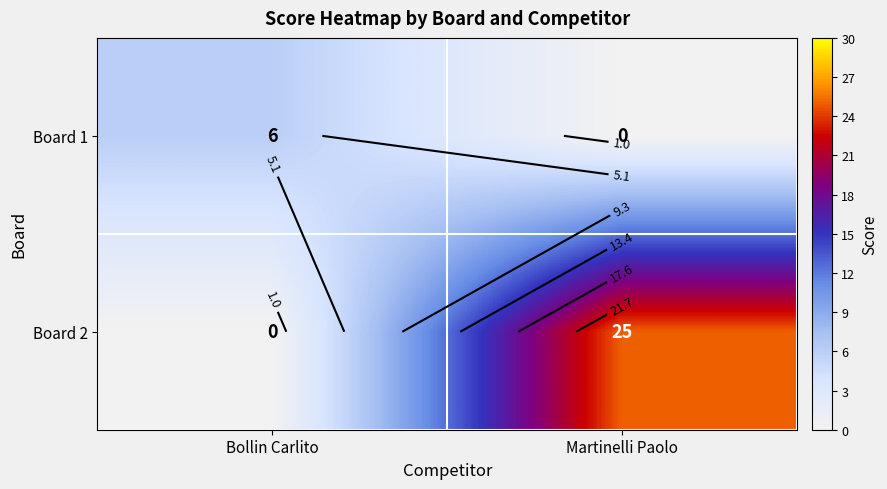

Which category has the lowest value in the Board 1 series?

Martinelli Paolo